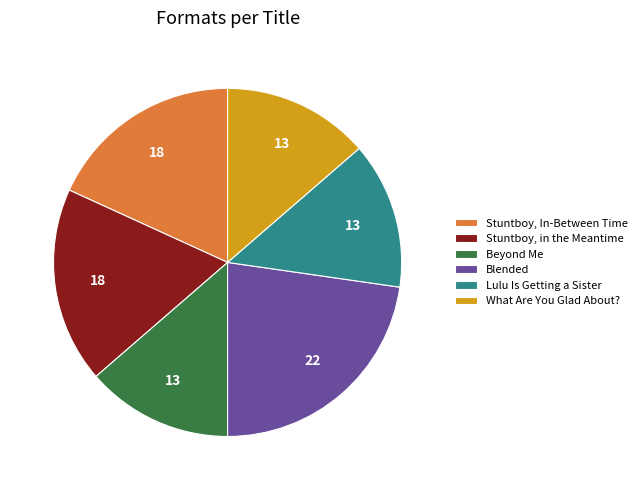

How many slices are in this pie chart?

6